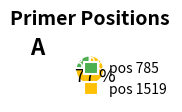

Is the sum of pos 1519 and pos 785 greater than half?

Yes